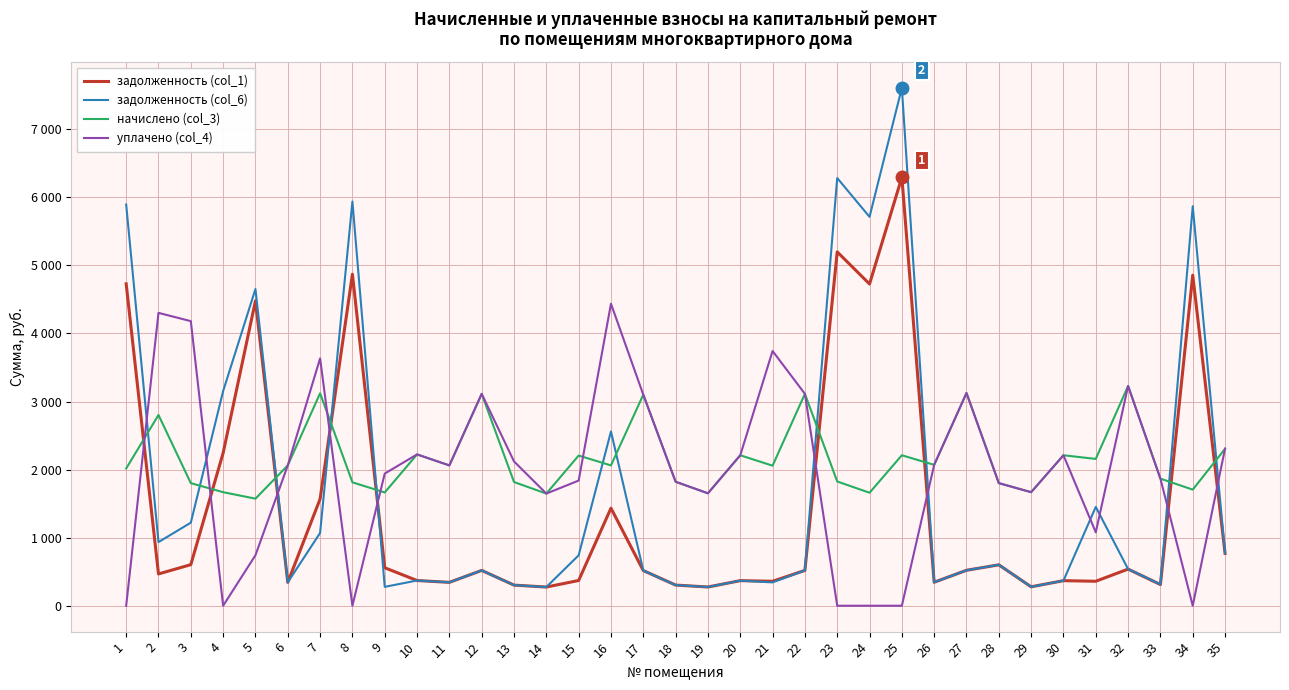

Does the chart display data point markers on the line(s)?

No